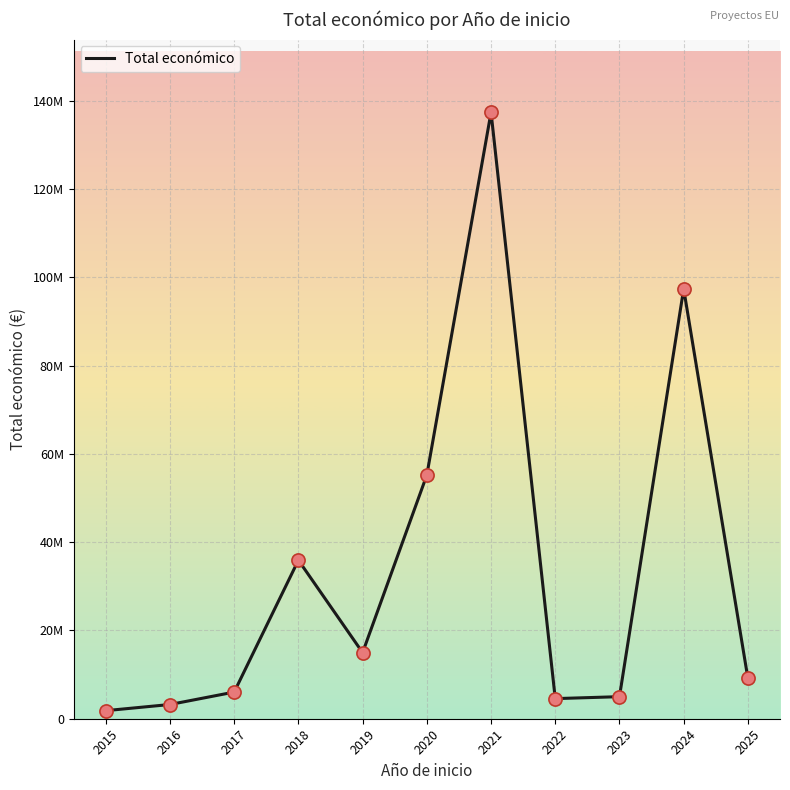

What is the change in value from 2018 to 2025?

-26763583